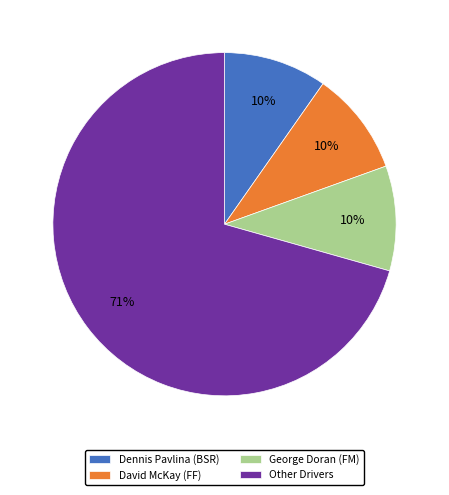

What percentage is the George Doran (FM) slice, to the nearest percent?

10%